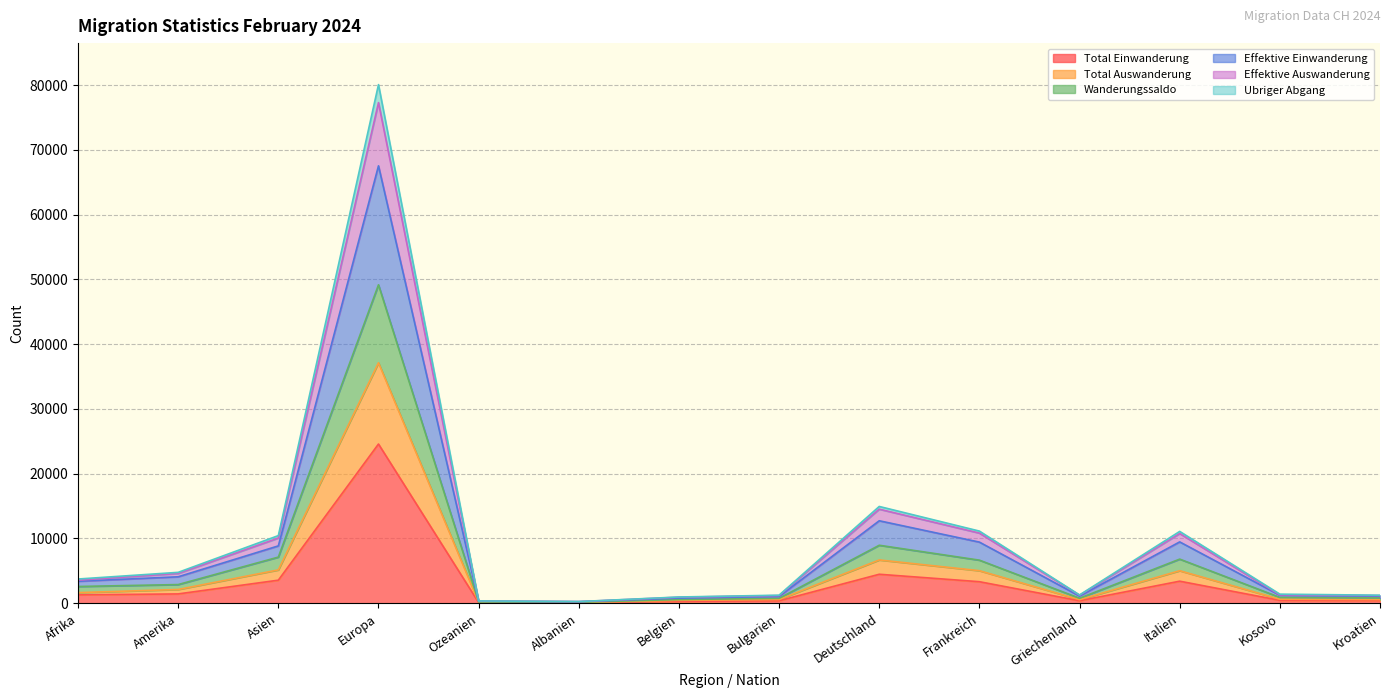

Which category has the highest value in the Total Einwanderung series?

Europa